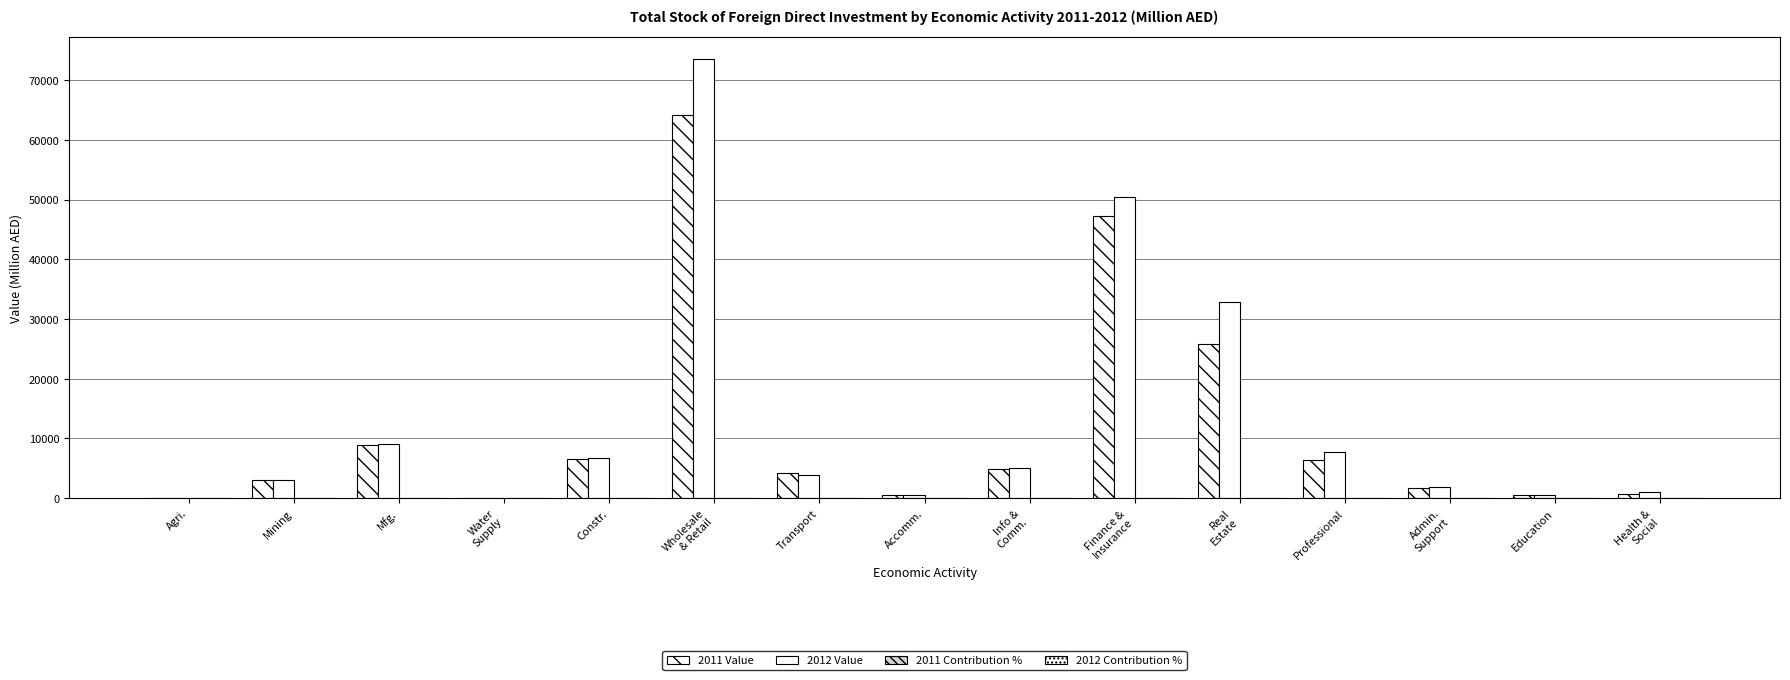

Count the number of categories in the chart.

15